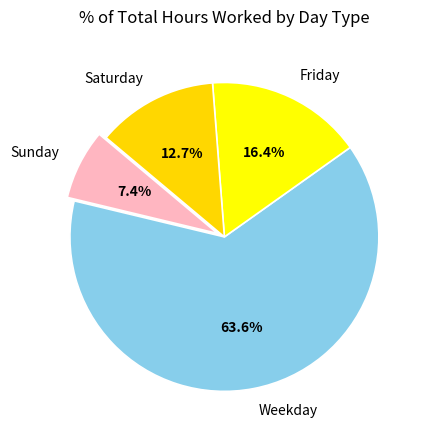

Is there any slice that represents more than half of the pie?

Yes